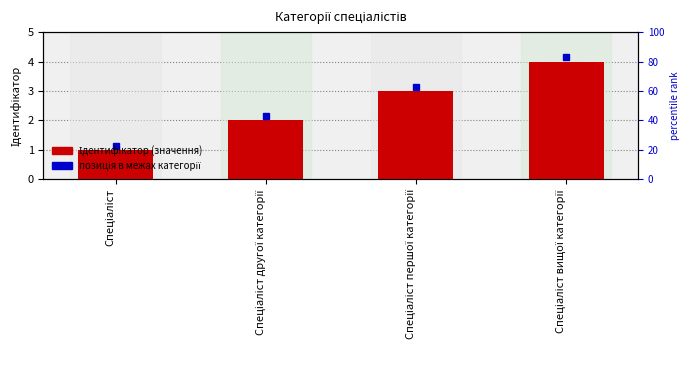

What is the greatest value displayed?

4